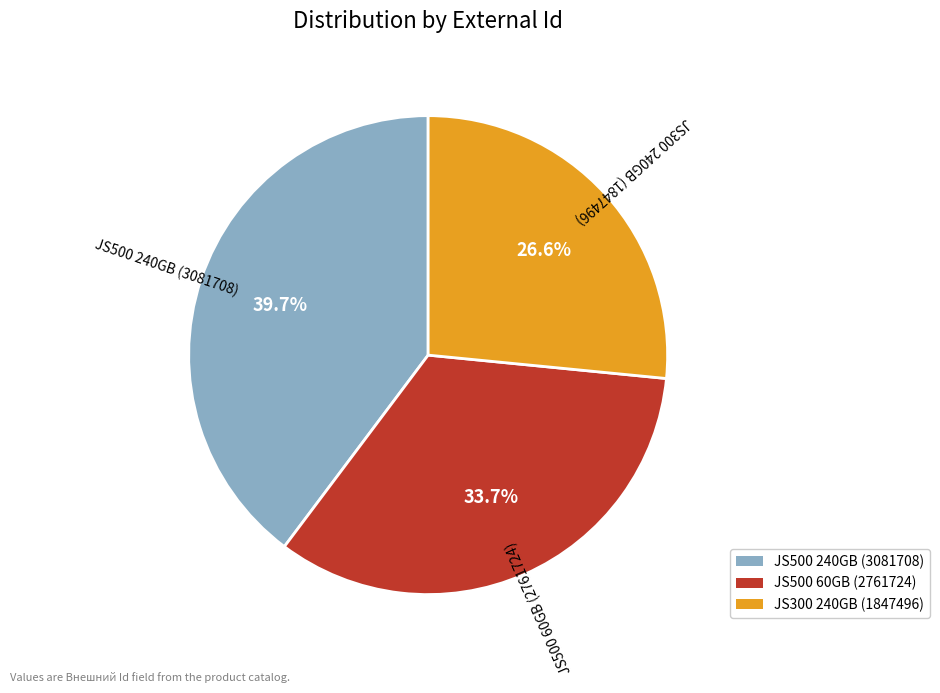

What percentage do JS500 60GB (2761724) and JS500 240GB (3081708) together represent?

73.4%